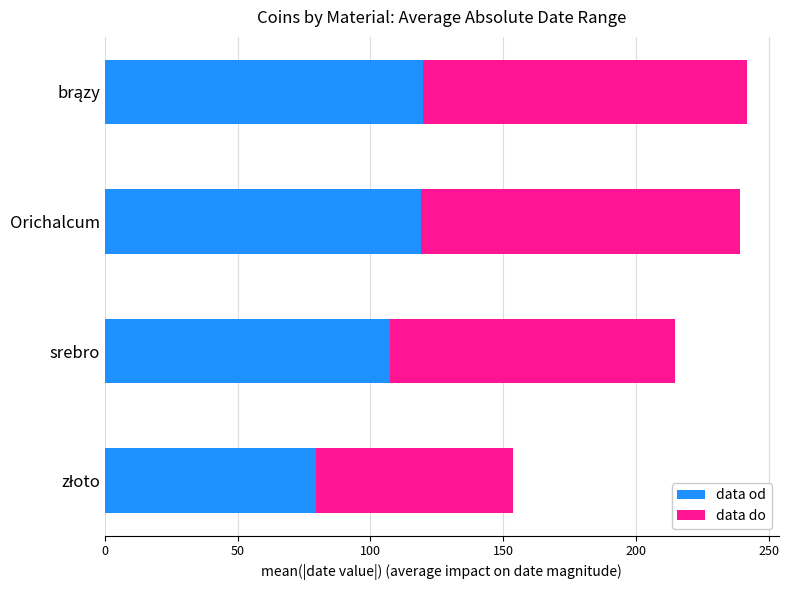

At which label is data od closest to 99?

srebro